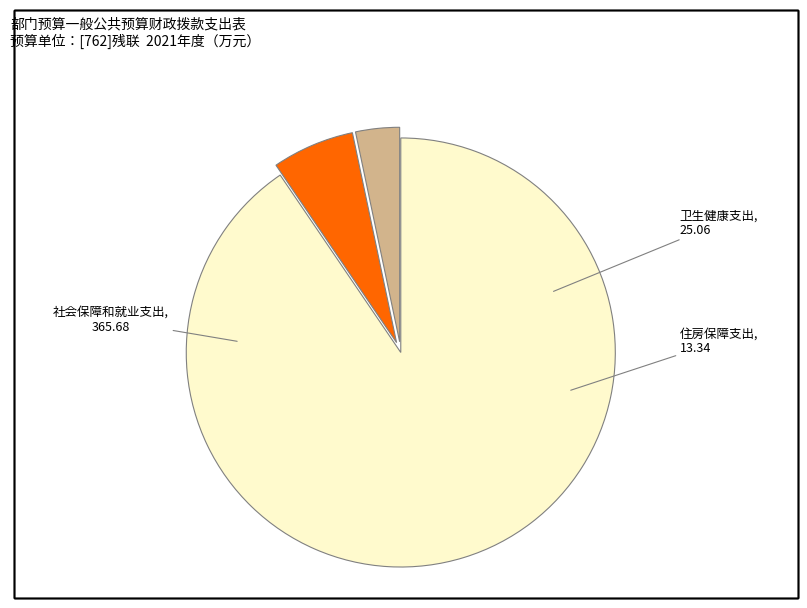

Is there a majority slice in this chart?

Yes